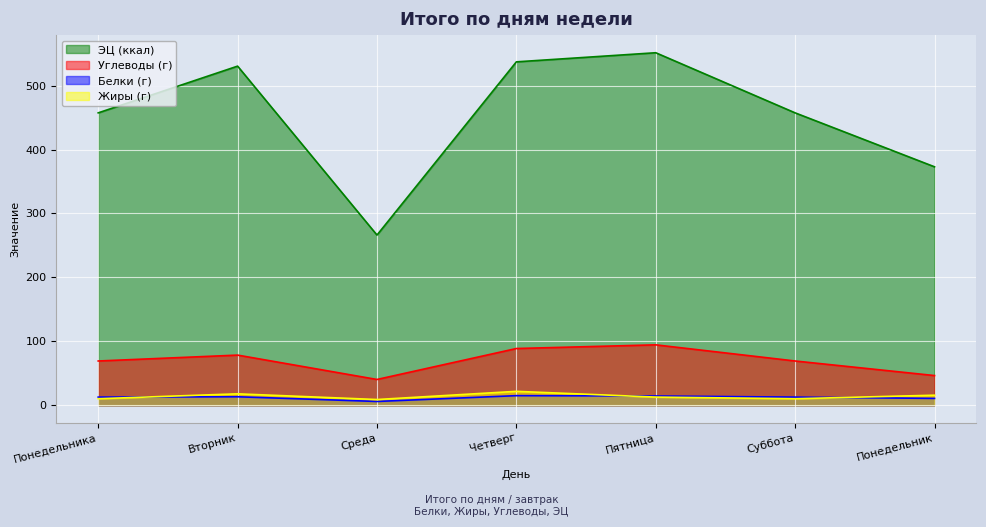

Is the value of Углеводы (г) at Вторник greater than the value of Белки (г) at Суббота?

Yes